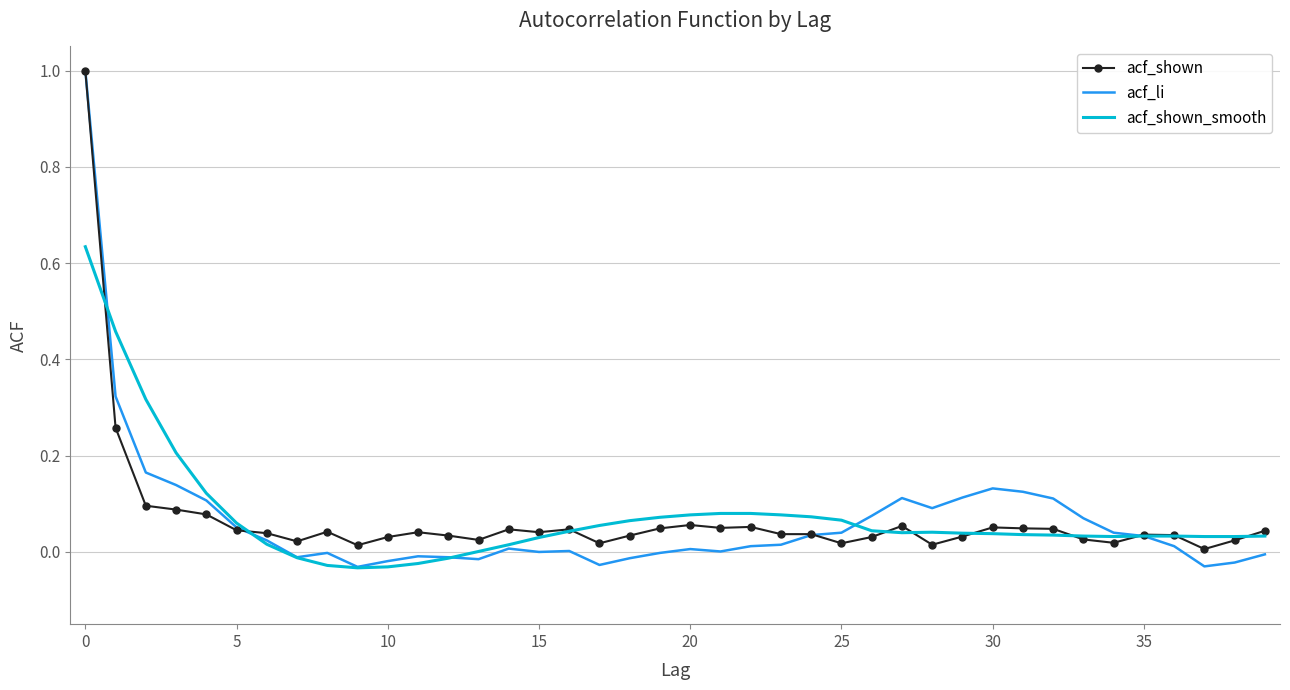

True or false: acf_li has a value of 0.6 at 0.

False